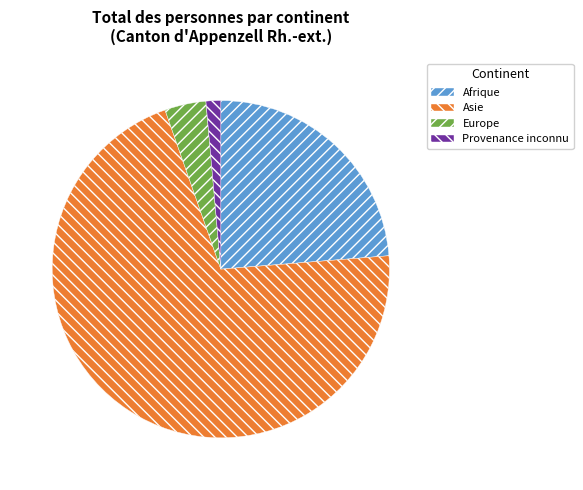

True or false: Europe accounts for 17% of the total.

False